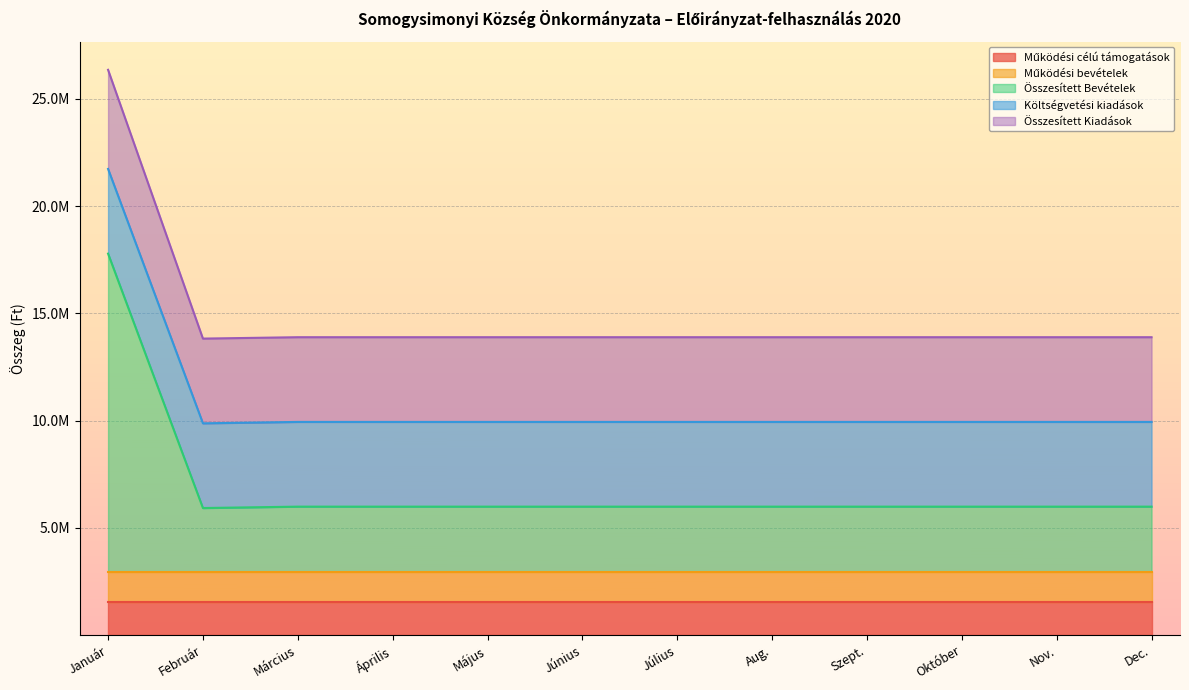

What is the approximate value of Összesített Kiadások at Április?

13885800.0